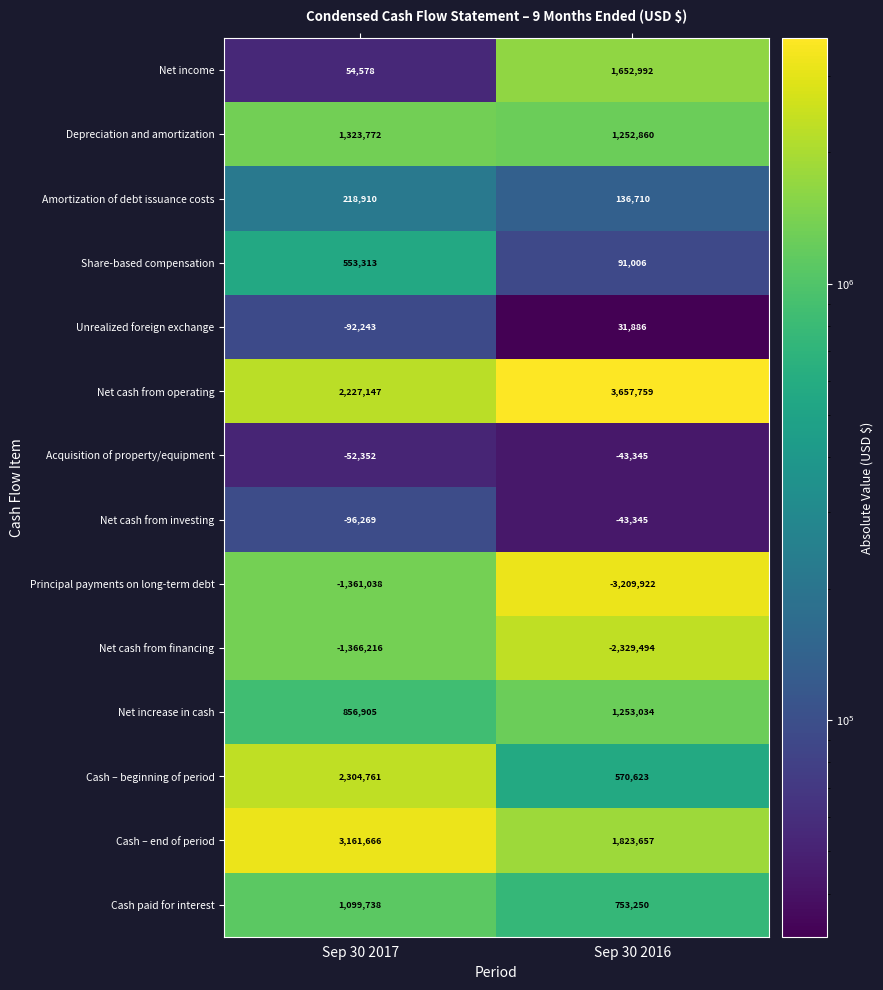

What is the lowest value of the Share-based compensation series?

91006